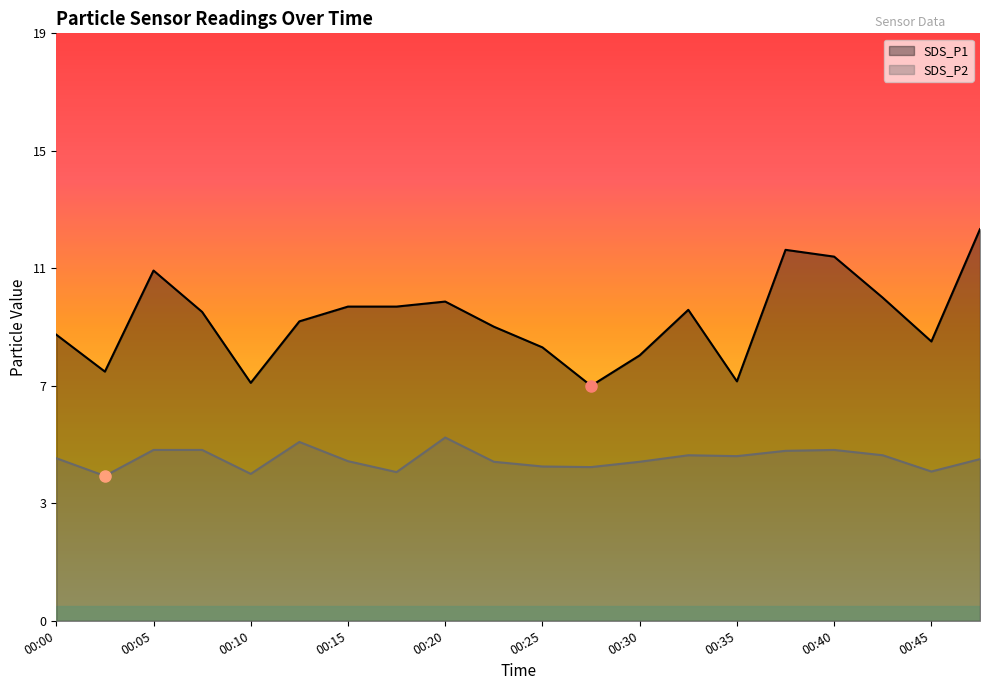

At which category does SDS_P1 reach its first local valley?

00:03